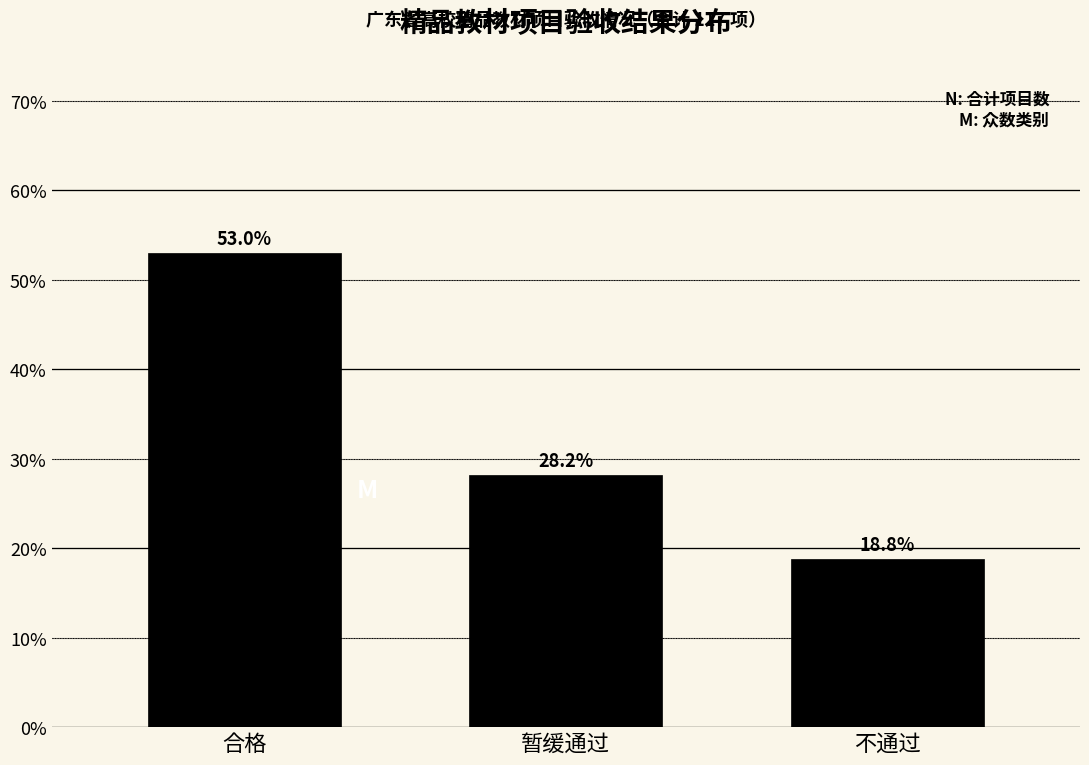

Reading right to left, what are all the values shown in this chart?

18.8	28.2	53.0